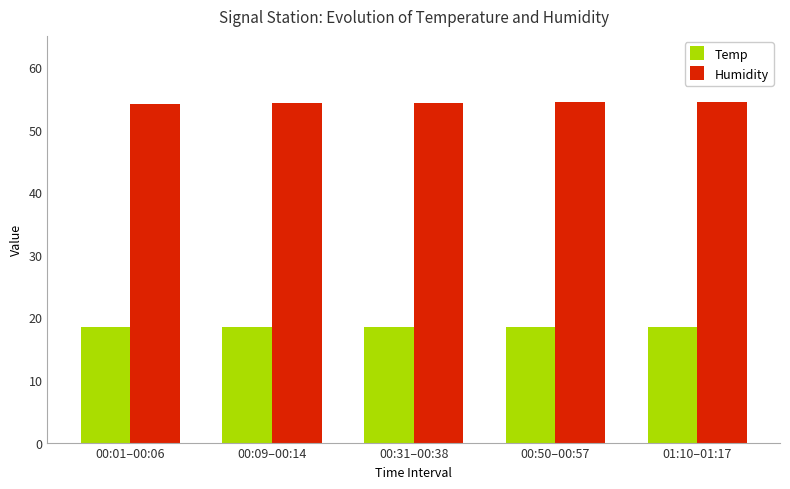

What is the difference between the second highest and minimum values in the Humidity series?

0.3